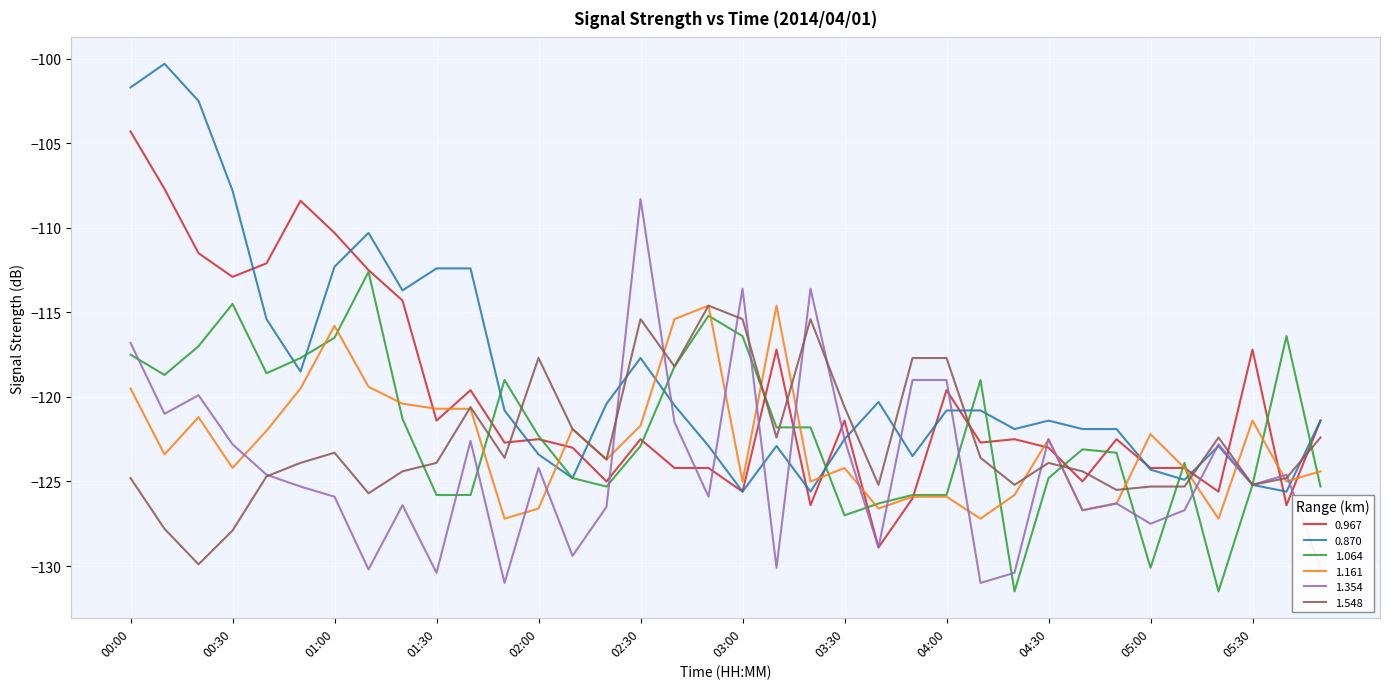

What is the difference between the maximum and minimum values in the 0.870 series?

25.3